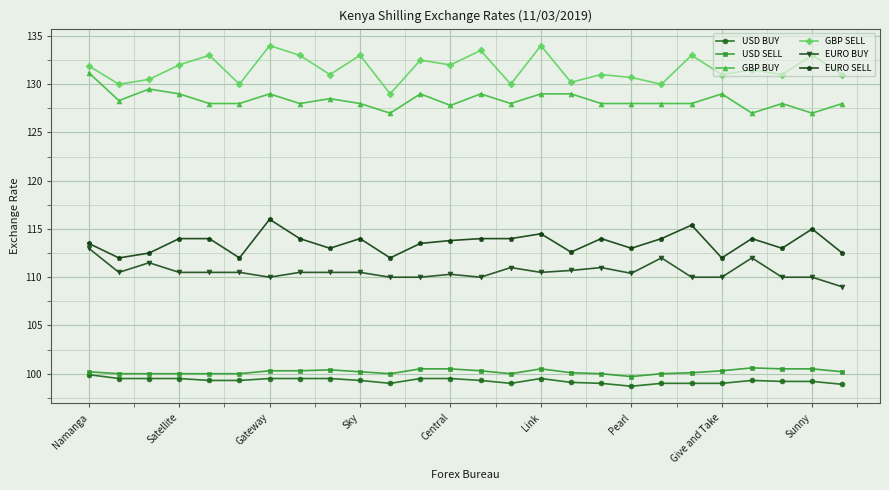

True or false: EURO BUY and USD SELL cross at least once.

False